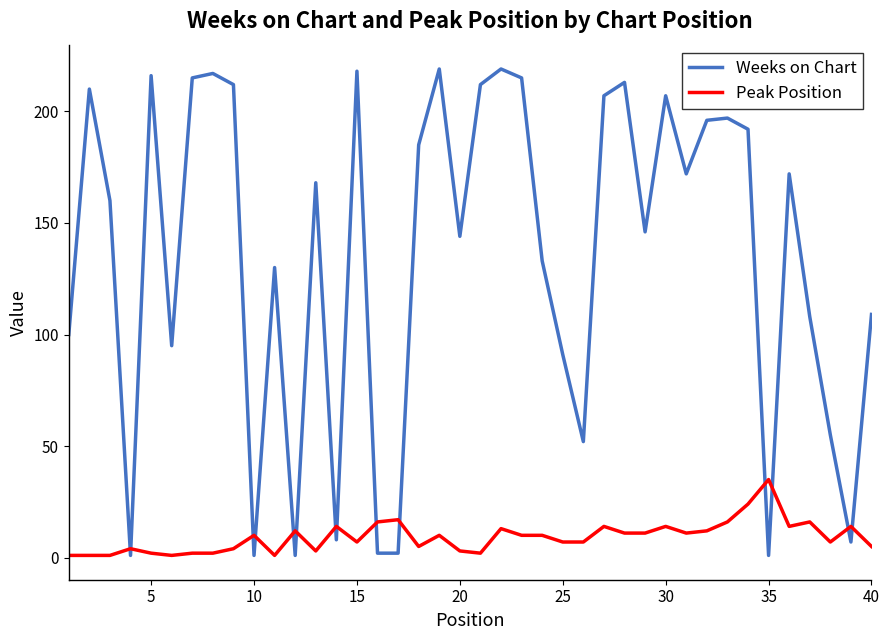

Rank the series by their maximum value, from highest to lowest.

Weeks on Chart, Peak Position